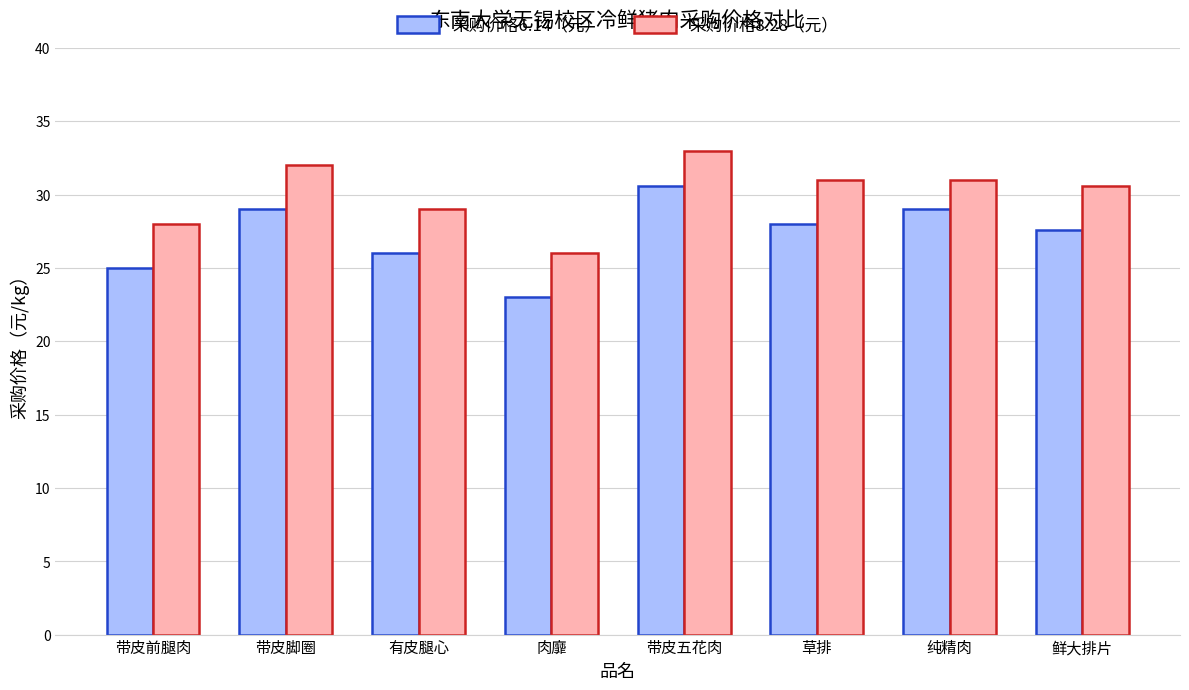

What is the minimum value shown in the chart?

23.0